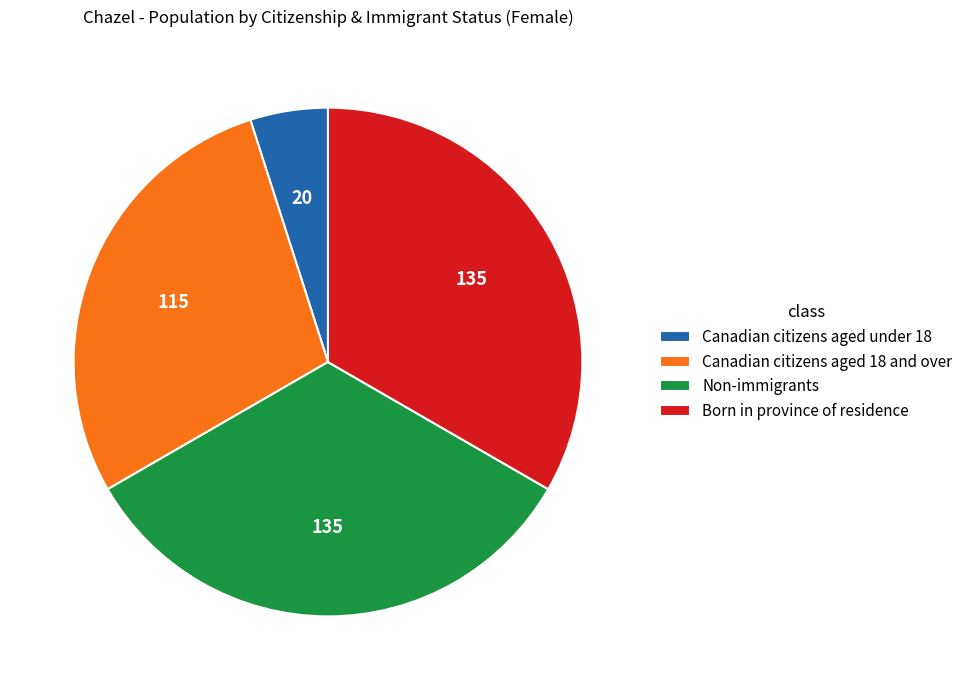

Which slice is the smallest?

Canadian citizens aged under 18